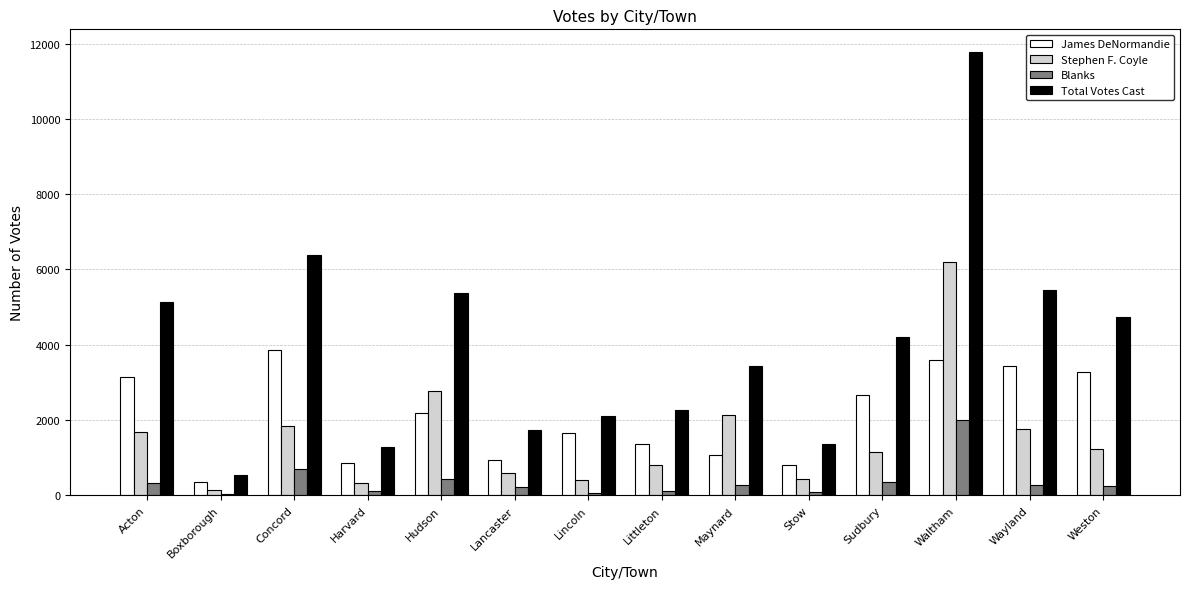

What is the lowest value of the James DeNormandie series?

354